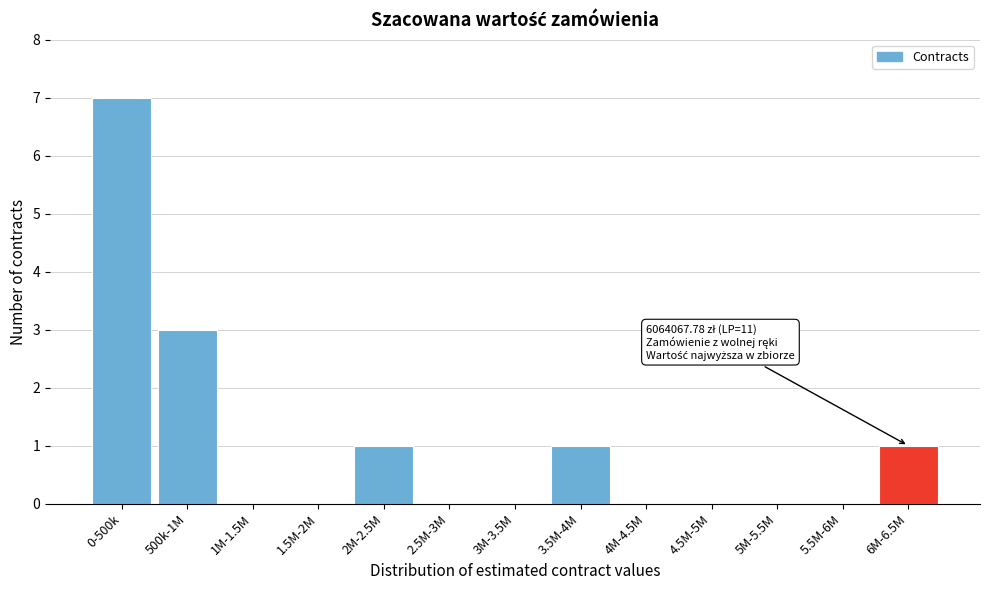

Reading left to right, extract all data points from this chart.

0-500k=7	500k-1M=3	1M-1.5M=0	1.5M-2M=0	2M-2.5M=1	2.5M-3M=0	3M-3.5M=0	3.5M-4M=1	4M-4.5M=0	4.5M-5M=0	5M-5.5M=0	5.5M-6M=0	6M-6.5M=1